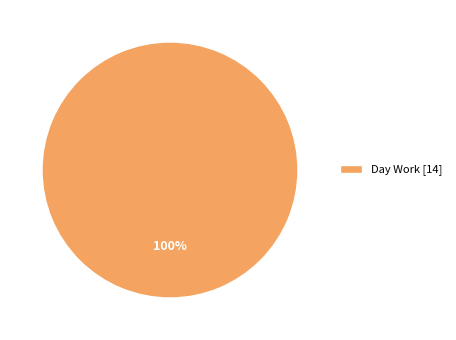

Does any single category account for the majority?

Yes